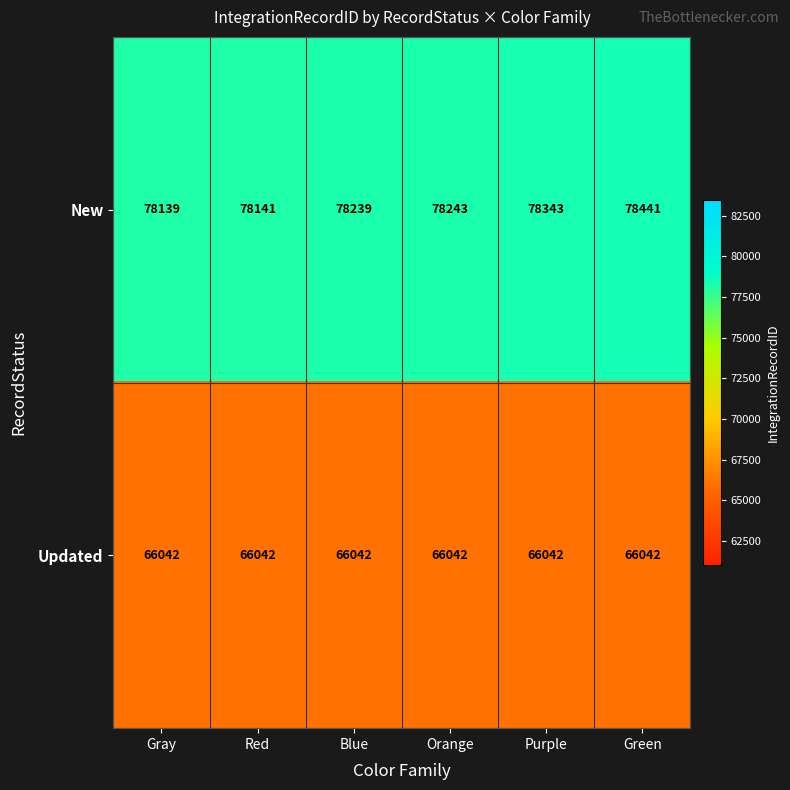

Which series has the largest total across all categories?

New